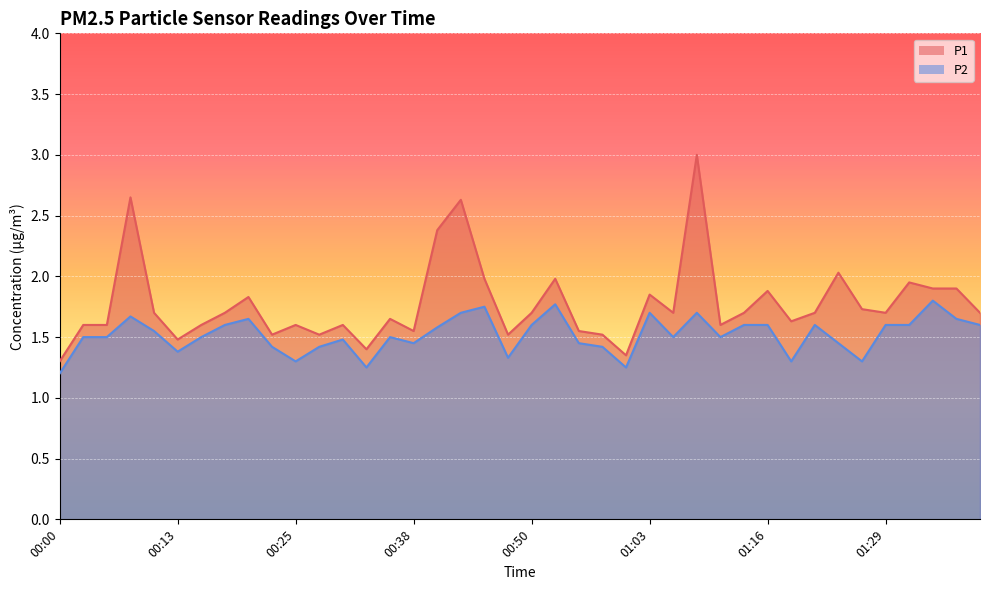

Reading left to right, list all the values displayed in this chart.

P1: 1.3	1.6	1.6	2.6	1.7	1.5	1.6	1.7	1.8	1.5	1.6	1.5	1.6	1.4	1.6	1.6	2.4	2.6	2.0	1.5	1.7	2.0	1.6	1.5	1.4	1.9	1.7	3.0	1.6	1.7	1.9	1.6	1.7	2.0	1.7	1.7	1.9	1.9	1.9	1.7
P2: 1.2	1.5	1.5	1.7	1.6	1.4	1.5	1.6	1.6	1.4	1.3	1.4	1.5	1.2	1.5	1.4	1.6	1.7	1.8	1.3	1.6	1.8	1.4	1.4	1.2	1.7	1.5	1.7	1.5	1.6	1.6	1.3	1.6	1.4	1.3	1.6	1.6	1.8	1.6	1.6